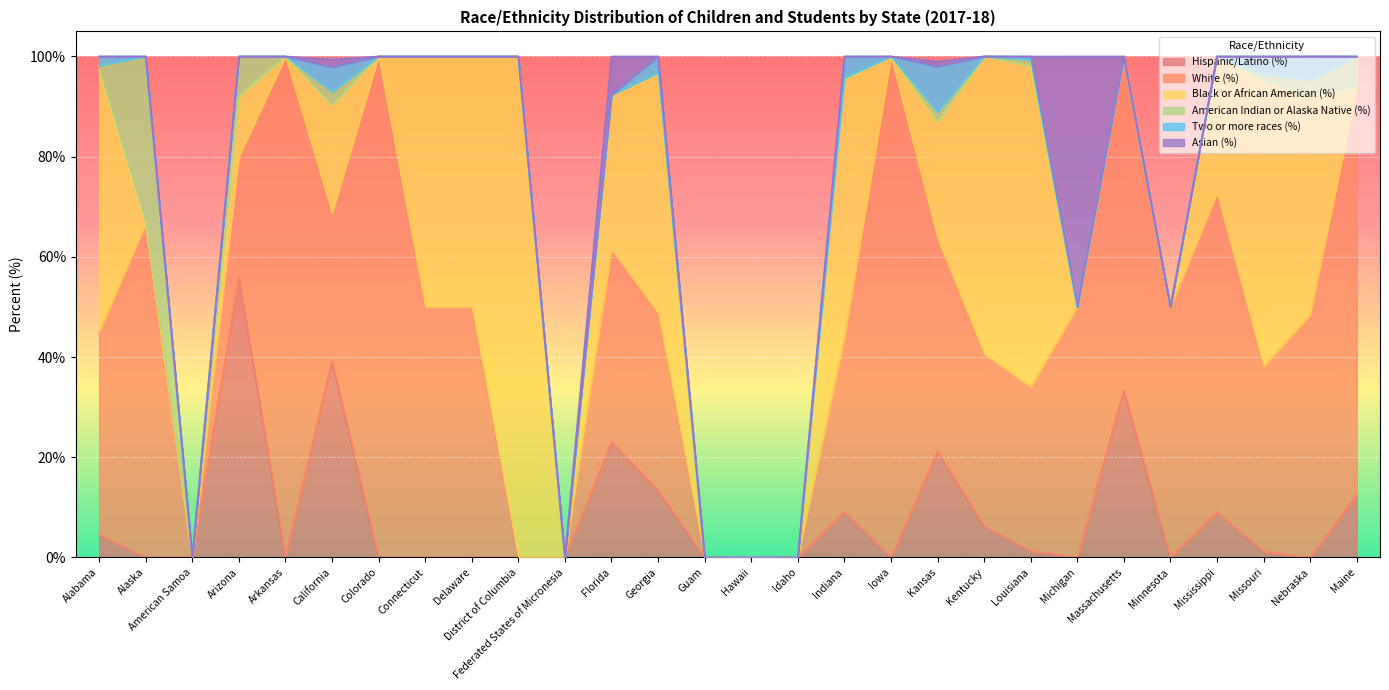

True or false: Black or African American (%) has more than 1 interior local peaks.

True